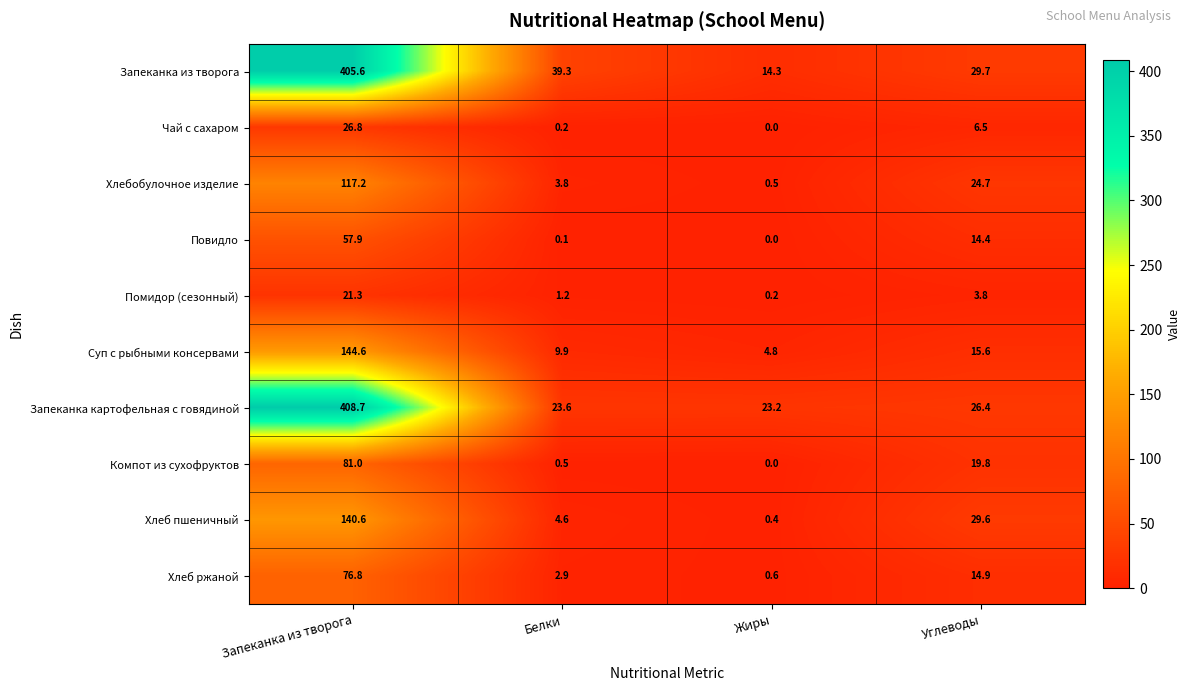

Which series has the largest range (max minus min)?

Запеканка из творога